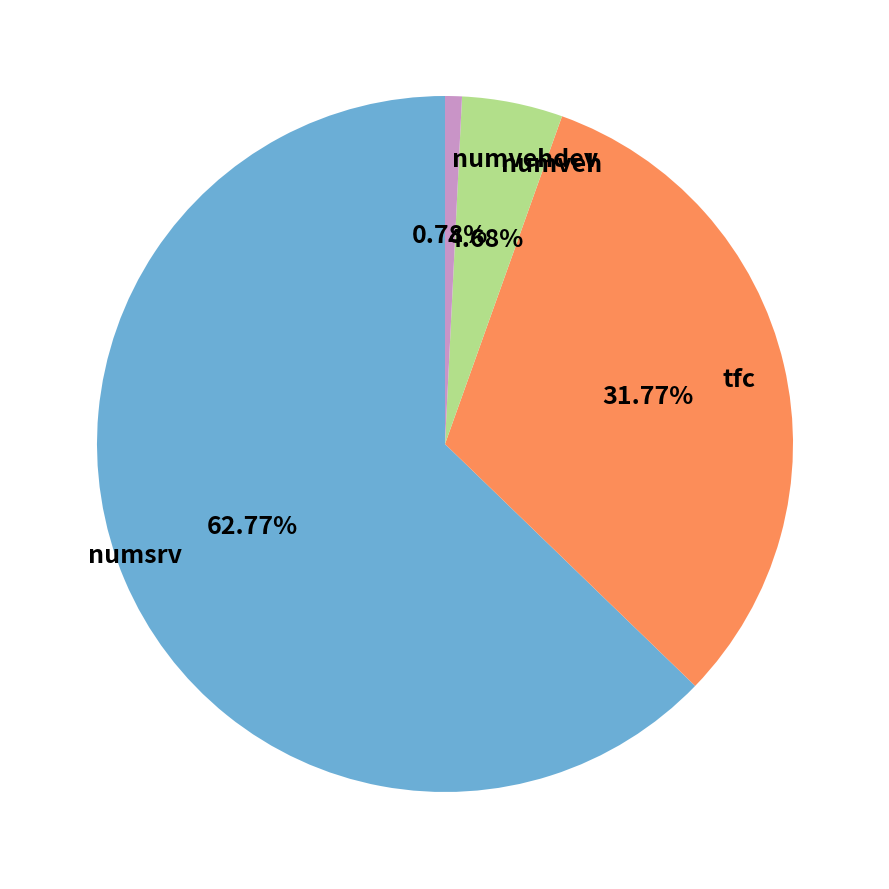

What percentage is the tfc slice, to the nearest percent?

32%